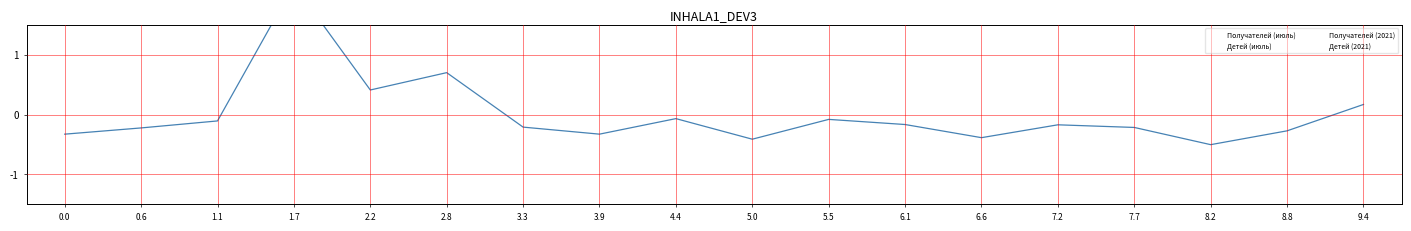

At 0.0, list the series in order from smallest to largest.

Детей (2021), Получателей (2021), Получателей (июль), Детей (июль)